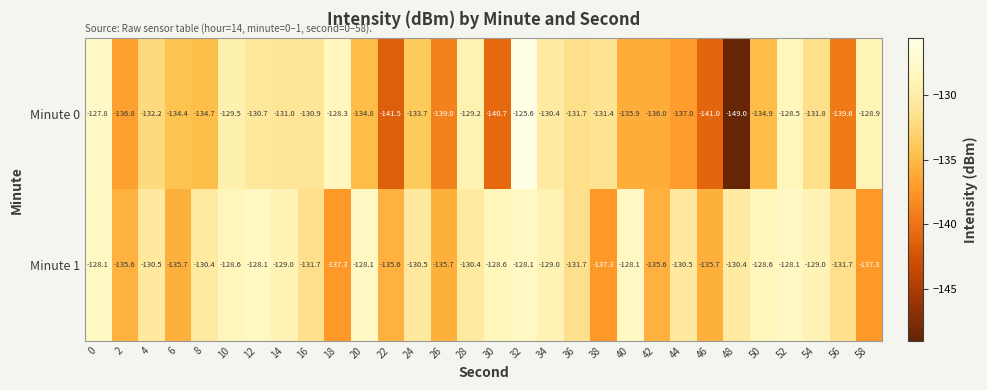

True or false: Minute 1 has a value of -50.4 at 22.

False